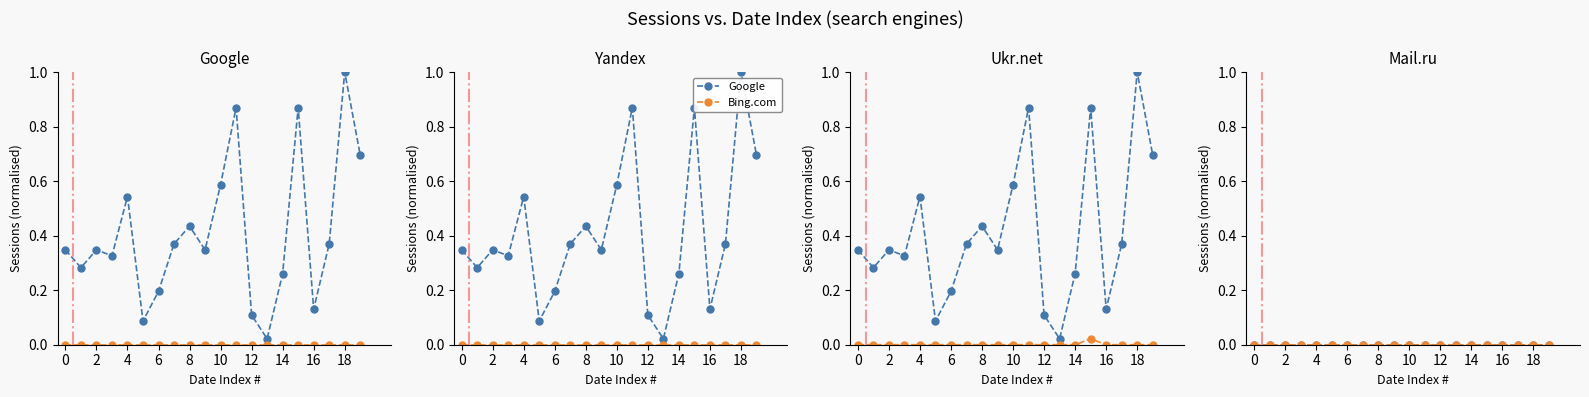

How many interior local peaks does the Ukr.net series have?

1